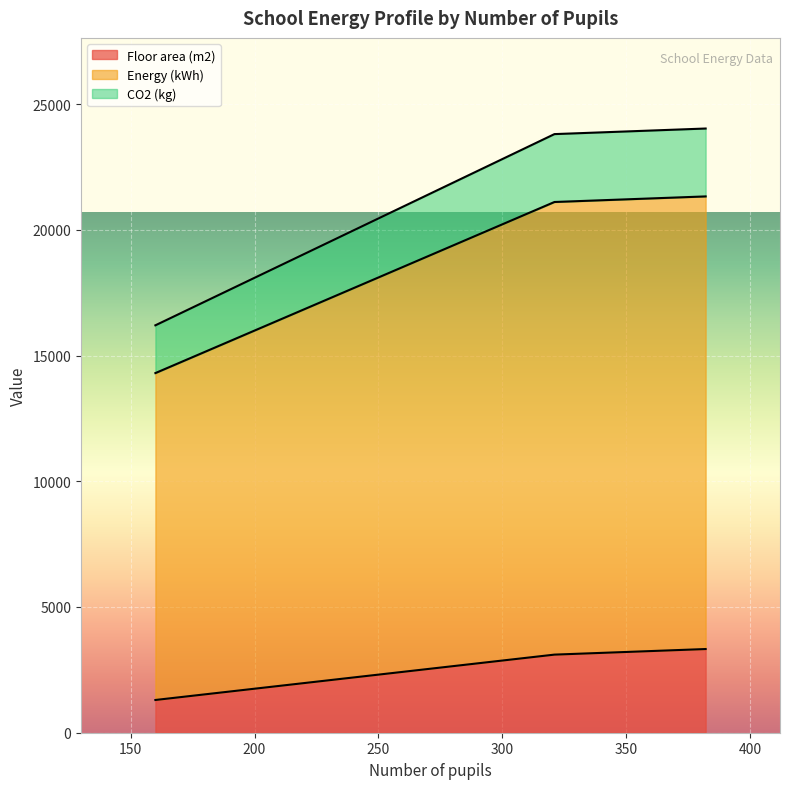

What is the maximum value for Floor area (m2)?

3328